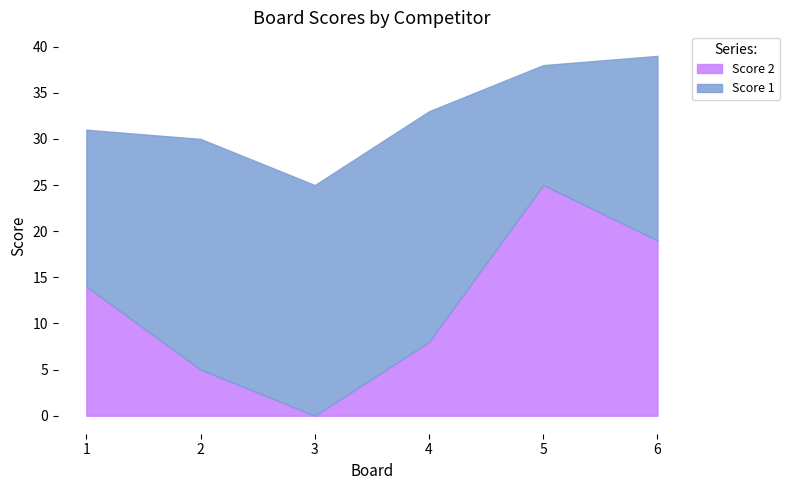

At which label does Score 2 reach its minimum?

3